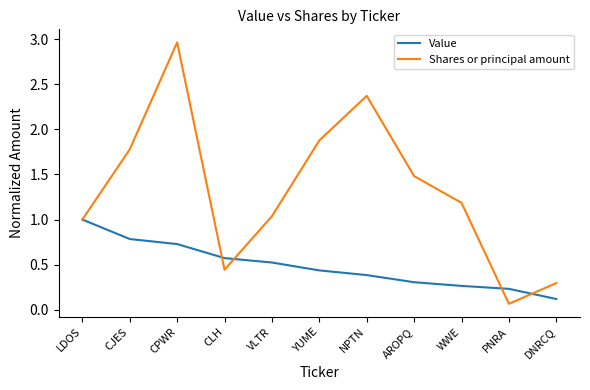

Which series has the largest range (max minus min)?

Shares or principal amount